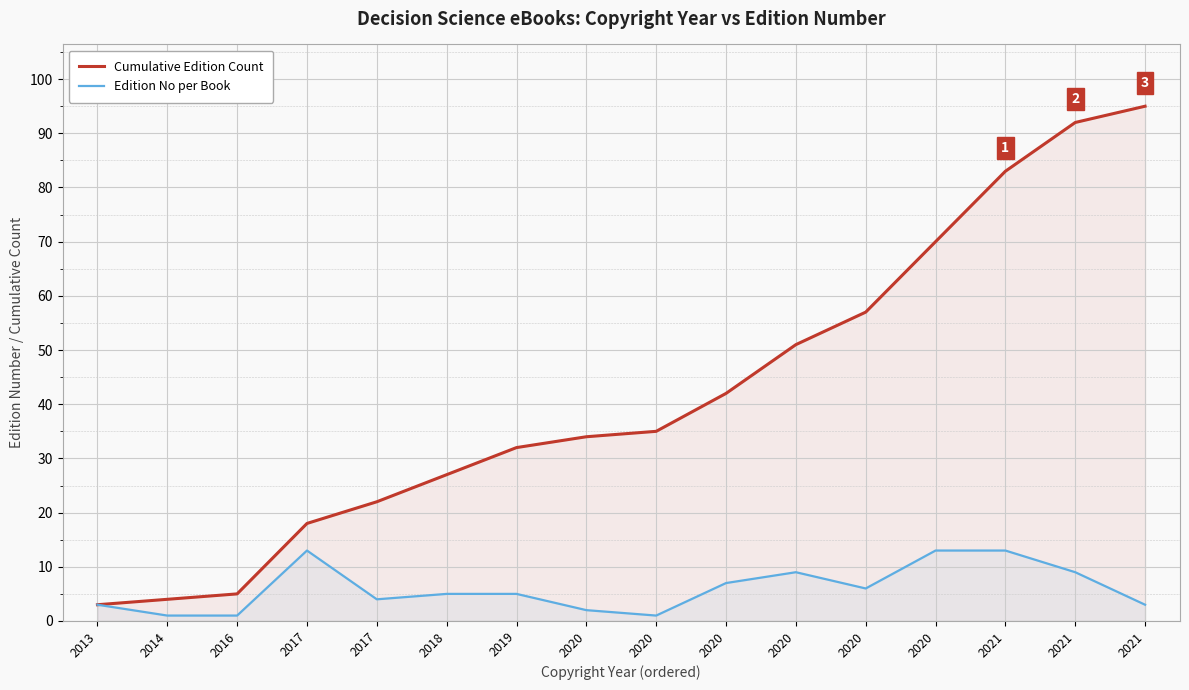

Rank the series by their average value, from lowest to highest.

Edition No per Book, Cumulative Edition Count